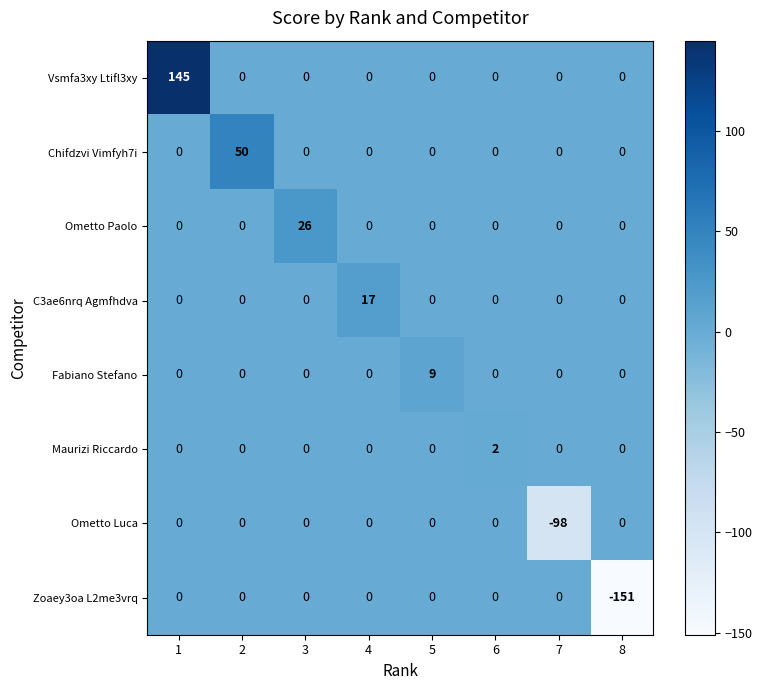

True or false: Ometto Paolo has a value of 17 at 2.

False